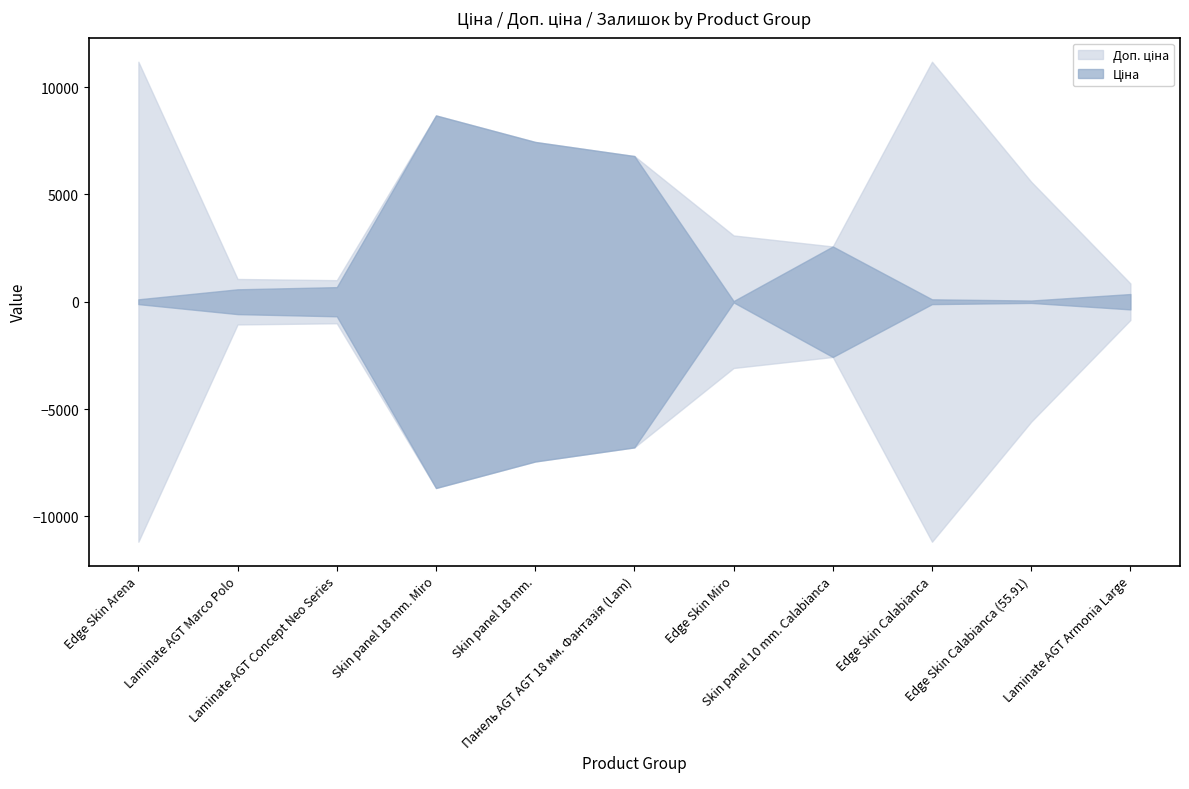

Reading left to right, list all the values displayed in this chart.

Ціна: Edge Skin Arena=111.8	Laminate AGT Marco Polo=578.1	Laminate AGT Concept Neo Series=679.8	Skin panel 18 mm. Miro=8679.5	Skin panel 18 mm.=7444.6	Панель AGT AGT 18 мм. Фантазія (Lam)=6787.1	Edge Skin Miro=30.9	Skin panel 10 mm. Calabianca=2575.0	Edge Skin Calabianca=111.8	Edge Skin Calabianca (55.91)=55.9	Laminate AGT Armonia Large=357.9
Доп. ціна: Edge Skin Arena=11182.0	Laminate AGT Marco Polo=1060.0	Laminate AGT Concept Neo Series=1004.1	Skin panel 18 mm. Miro=8679.5	Skin panel 18 mm.=7444.6	Панель AGT AGT 18 мм. Фантазія (Lam)=6787.1	Edge Skin Miro=3088.0	Skin panel 10 mm. Calabianca=2575.0	Edge Skin Calabianca=11182.0	Edge Skin Calabianca (55.91)=5591.0	Laminate AGT Armonia Large=851.0
Залишок: Edge Skin Arena=260.0	Laminate AGT Marco Polo=356.0	Laminate AGT Concept Neo Series=317.0	Skin panel 18 mm. Miro=11.0	Skin panel 18 mm.=20.0	Панель AGT AGT 18 мм. Фантазія (Lam)=34.0	Edge Skin Miro=298.0	Skin panel 10 mm. Calabianca=0.0	Edge Skin Calabianca=431.0	Edge Skin Calabianca (55.91)=400.0	Laminate AGT Armonia Large=1.0